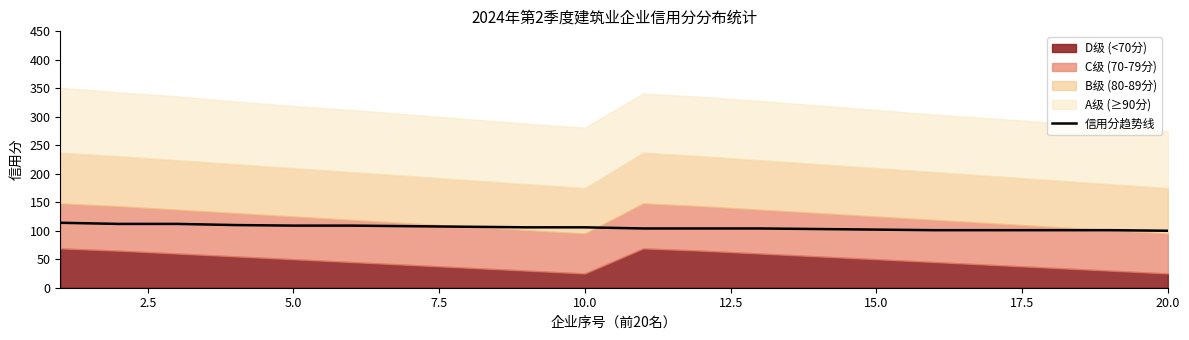

Reading left to right, transcribe all the data shown in this chart.

114	112	112	110	109	109	108	107	106	106	104	104	104	103	102	101	101	101	101	100